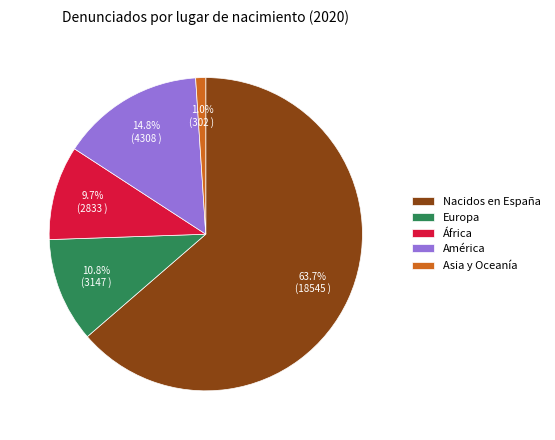

Which category has the smallest portion of the pie?

Asia y Oceanía